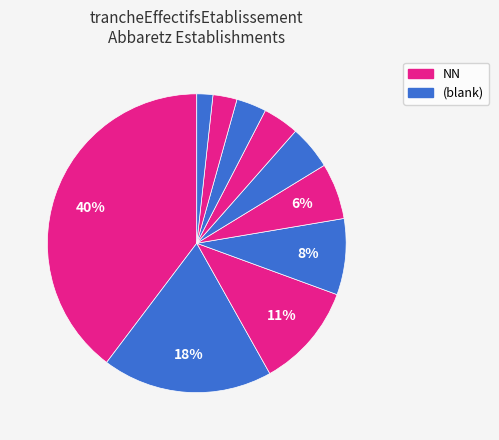

Count the number of slices in the pie.

10